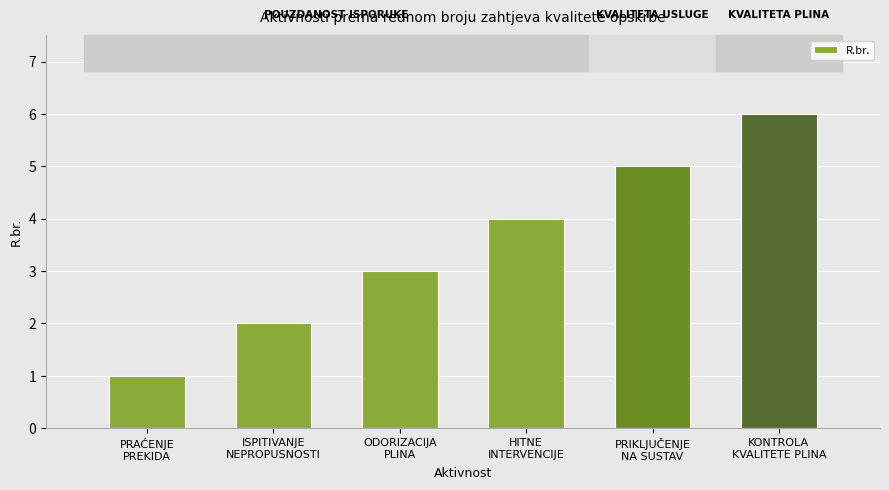

How many series are shown in this chart?

1